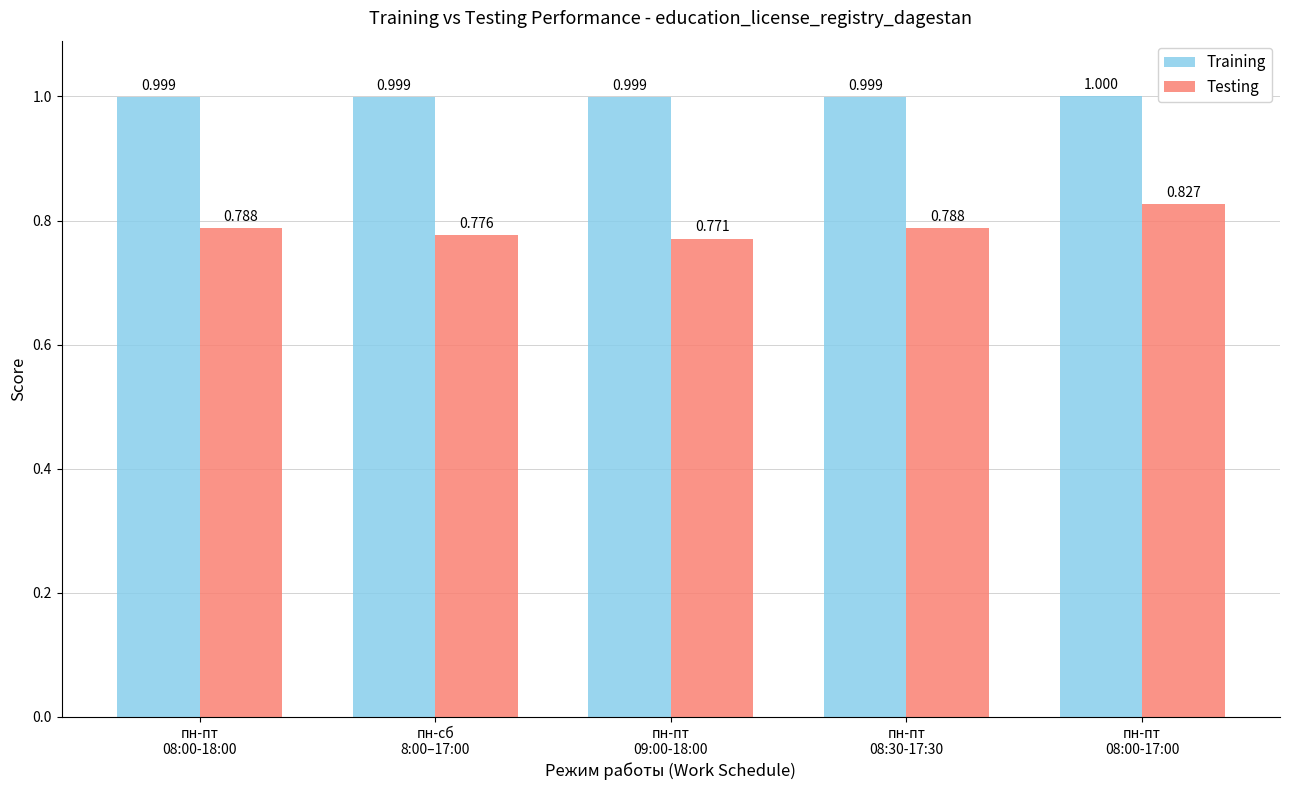

Rank the series by their average value, from lowest to highest.

Testing, Training